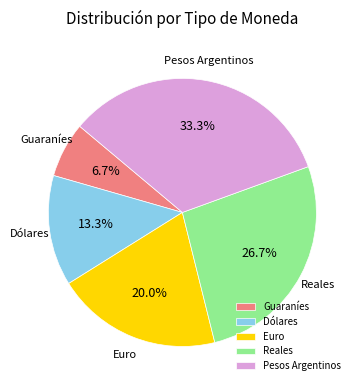

How many segments does this pie chart have?

5